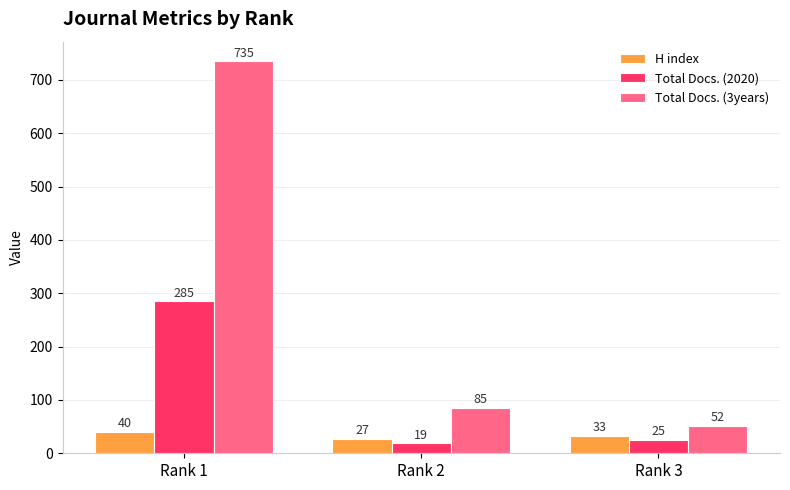

Which series has the largest total across all categories?

Total Docs. (3years)